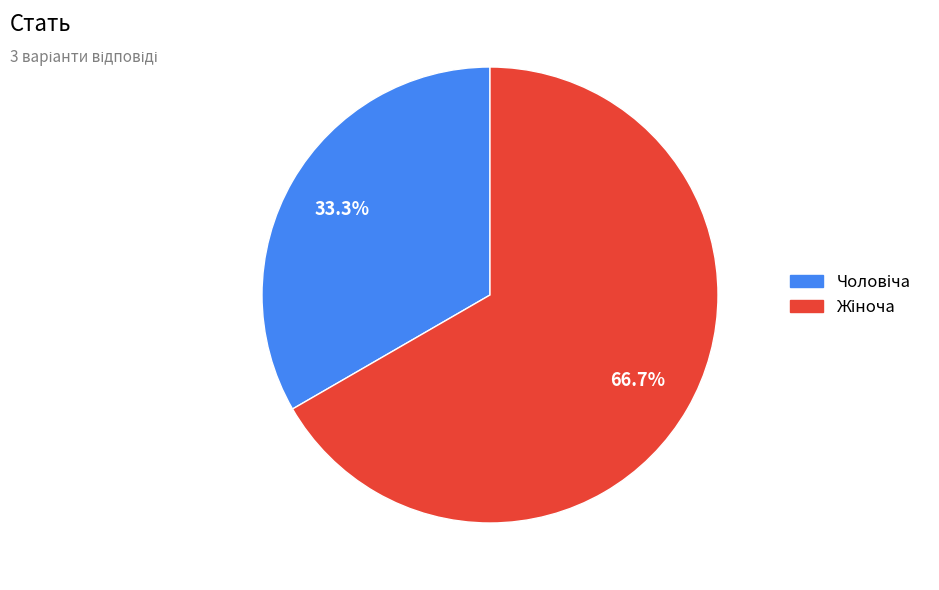

Is there any slice that represents more than half of the pie?

Yes